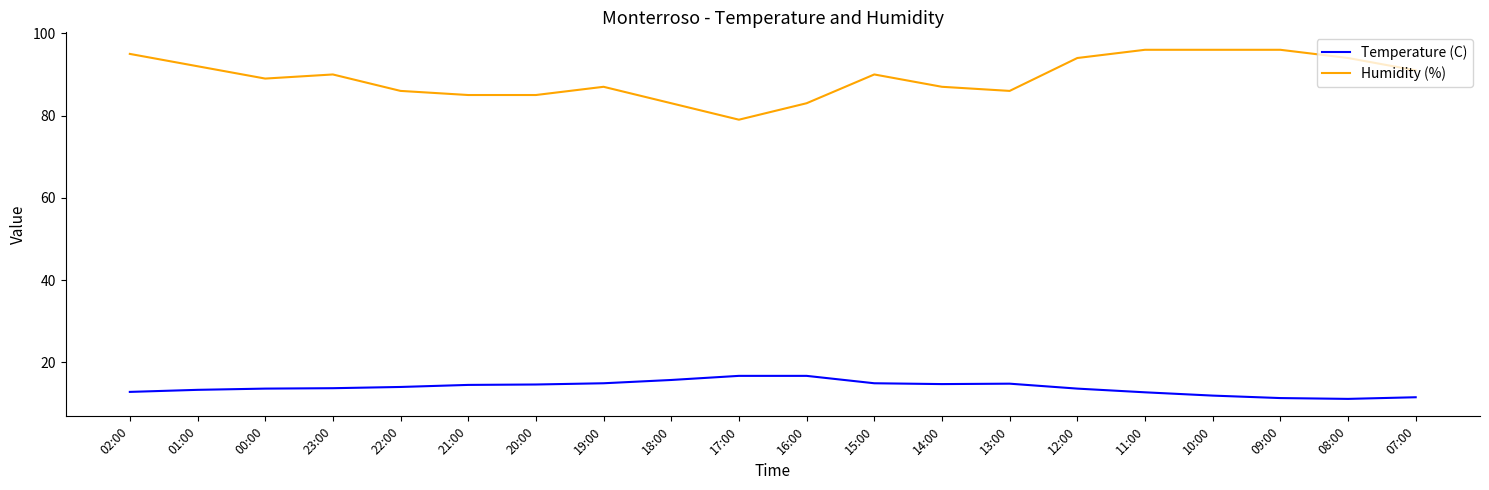

At 01:00, list the series in order from smallest to largest.

Temperature (C), Humidity (%)